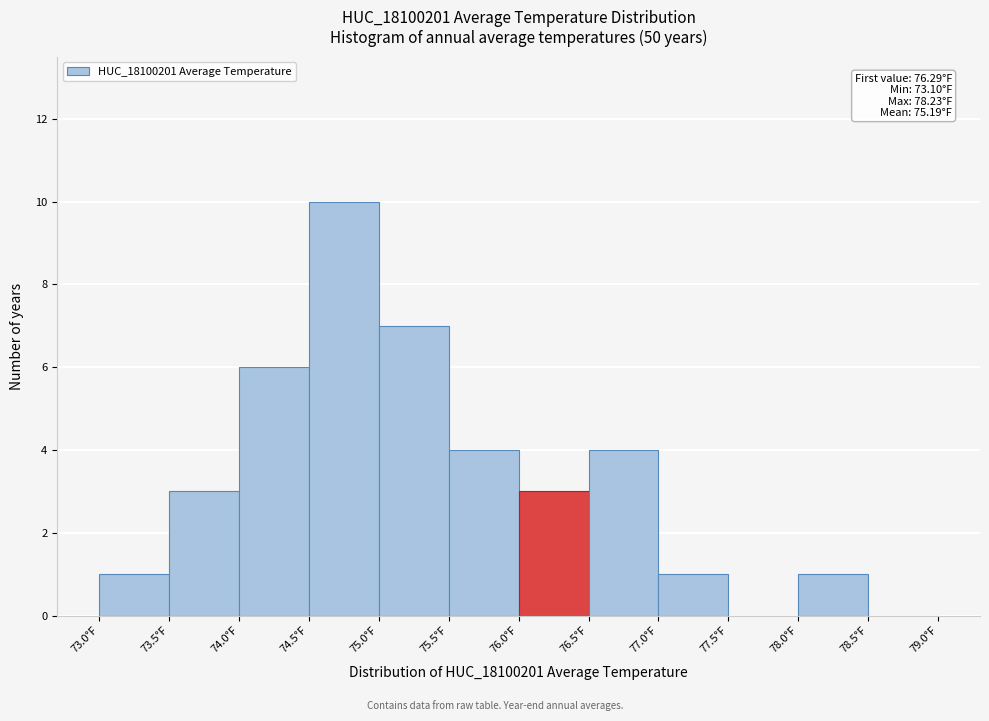

Over which range of the x-axis is the bar tallest?

74.5 to 75.0